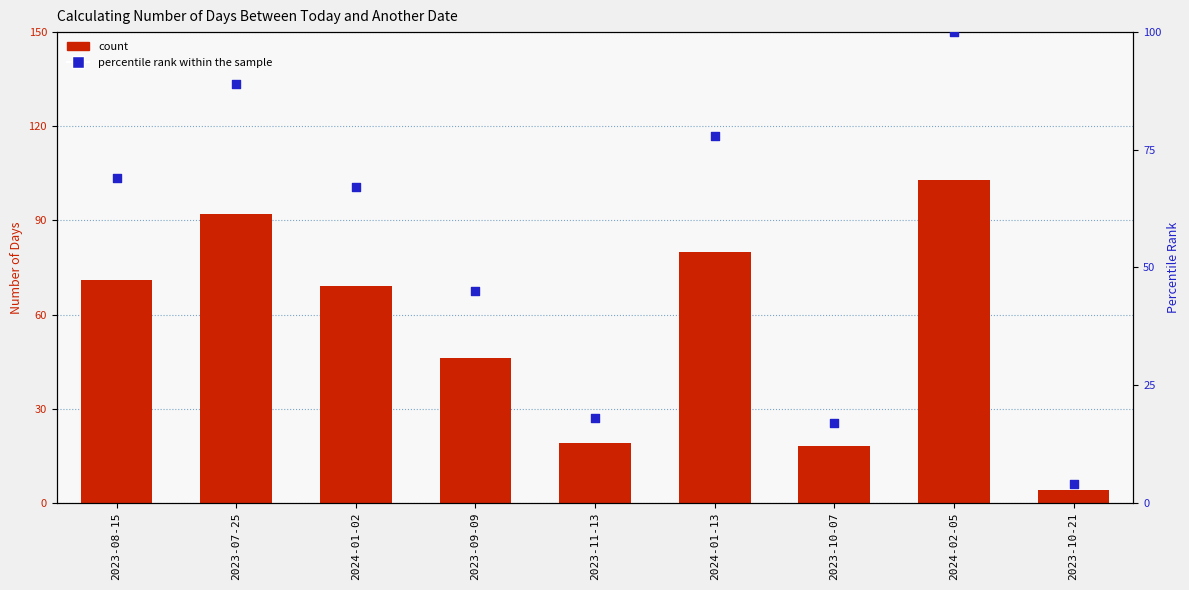

Which series has the largest Y range (max minus min)?

count